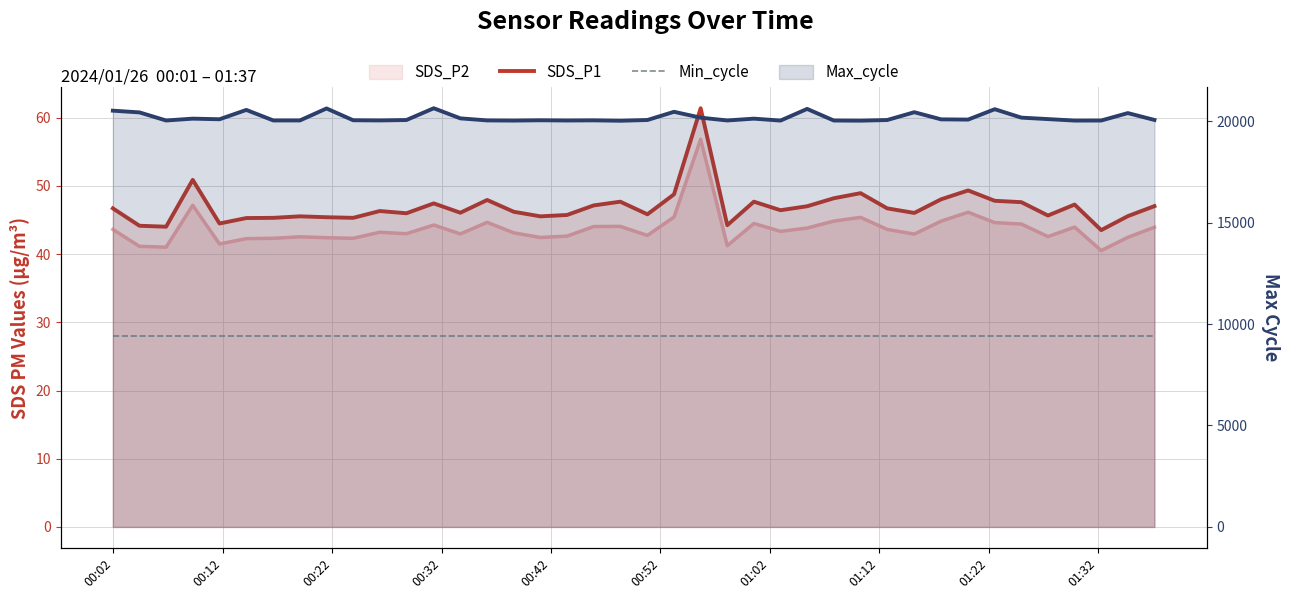

How many interior local valleys does the SDS_P1 series have?

12